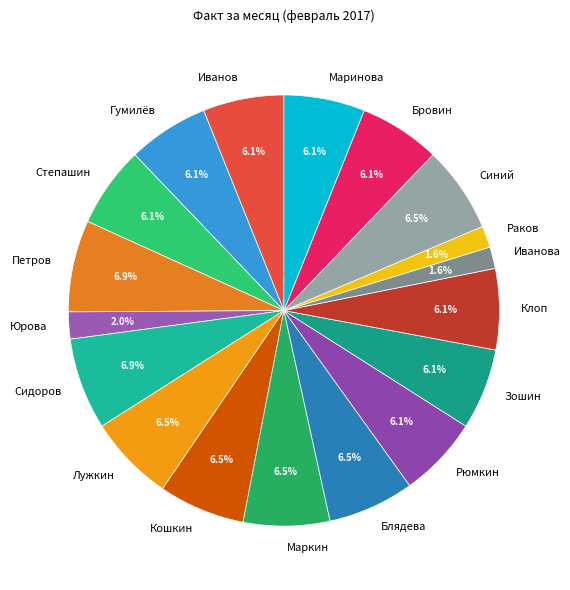

The Бровин slice represents 11% of the pie. True or false?

False